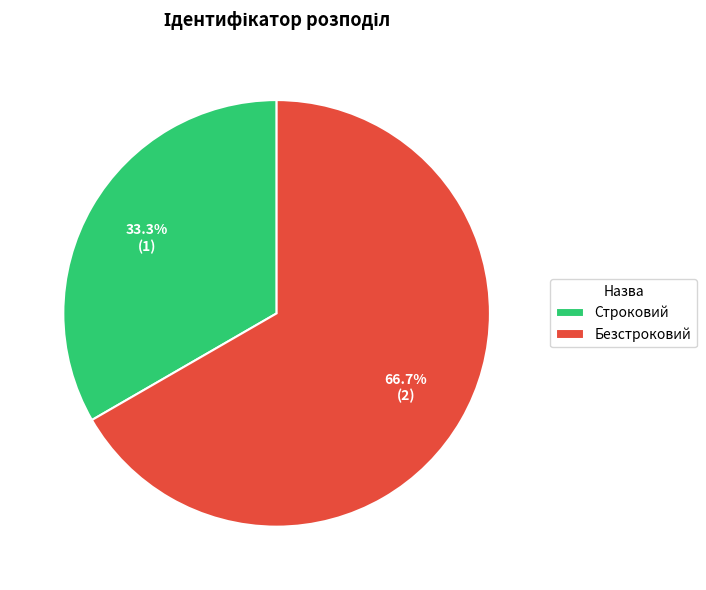

How many segments does this pie chart have?

2